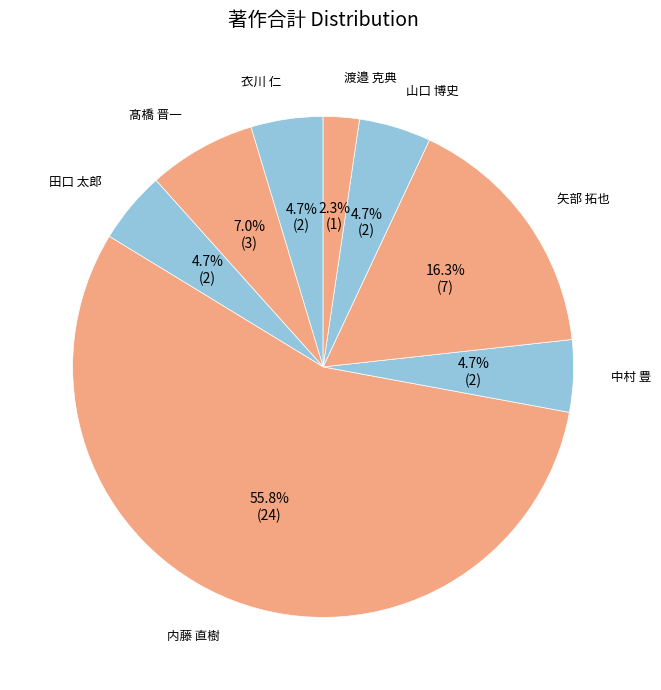

Approximately how many times larger is the value at 衣川 仁 compared to 山口 博史?

1.0